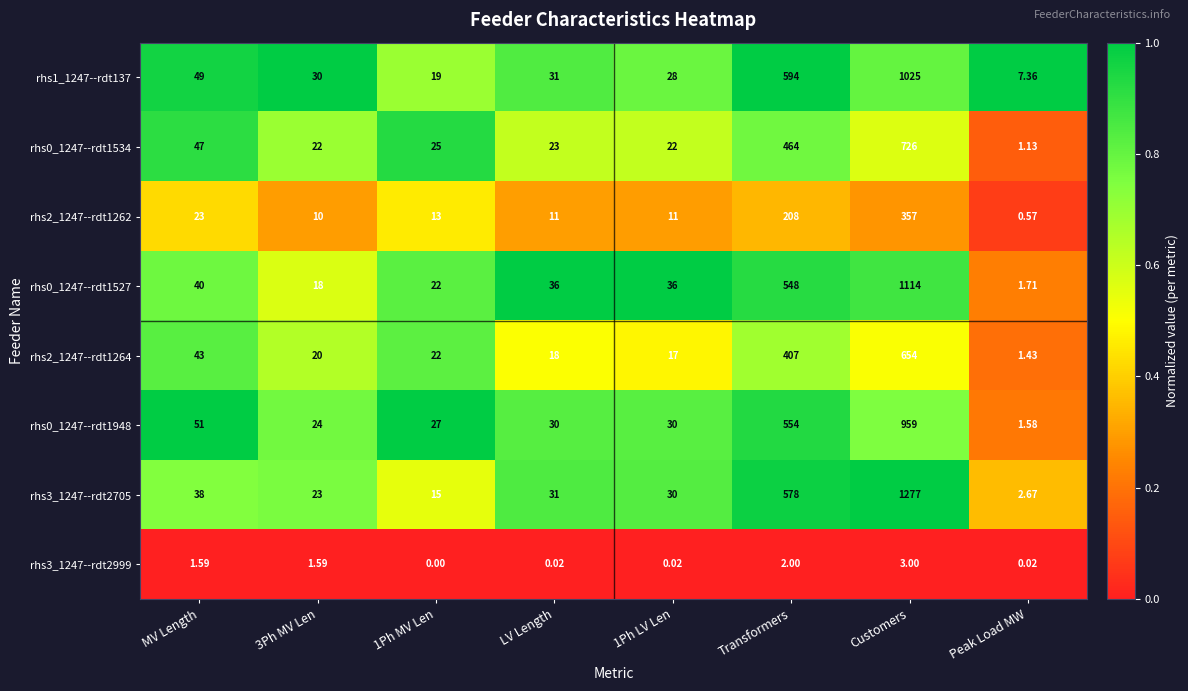

Which series has the largest range (max minus min)?

rhs3_1247--rdt2705